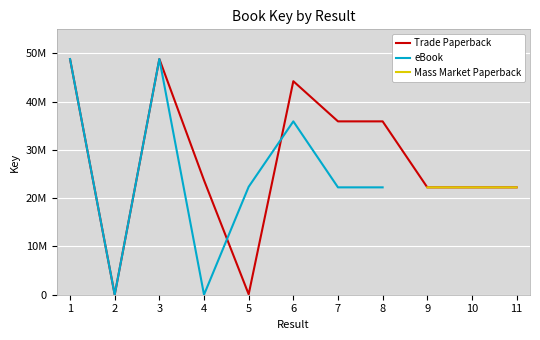

Rank the series at 3 from lowest to highest value.

Trade Paperback, eBook, Mass Market Paperback